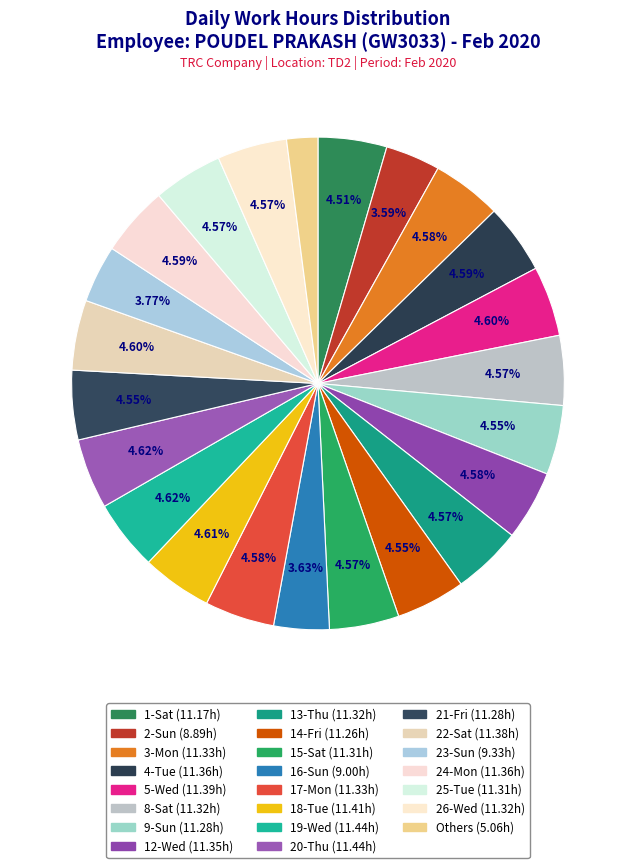

How many segments does this pie chart have?

23